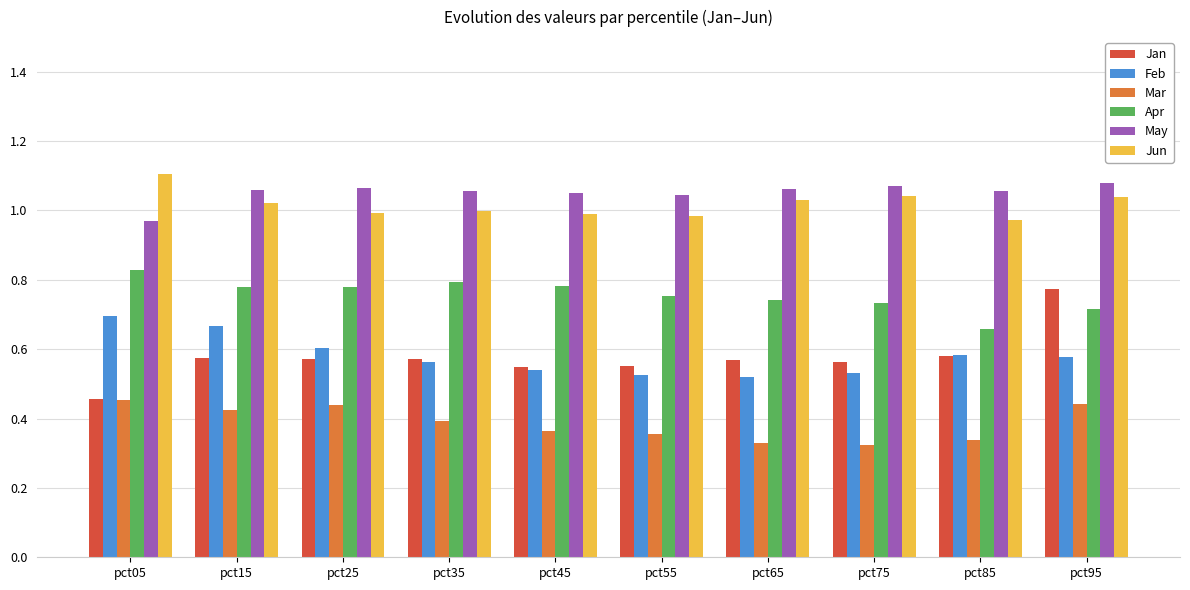

Which series has the widest spread of values?

Jan